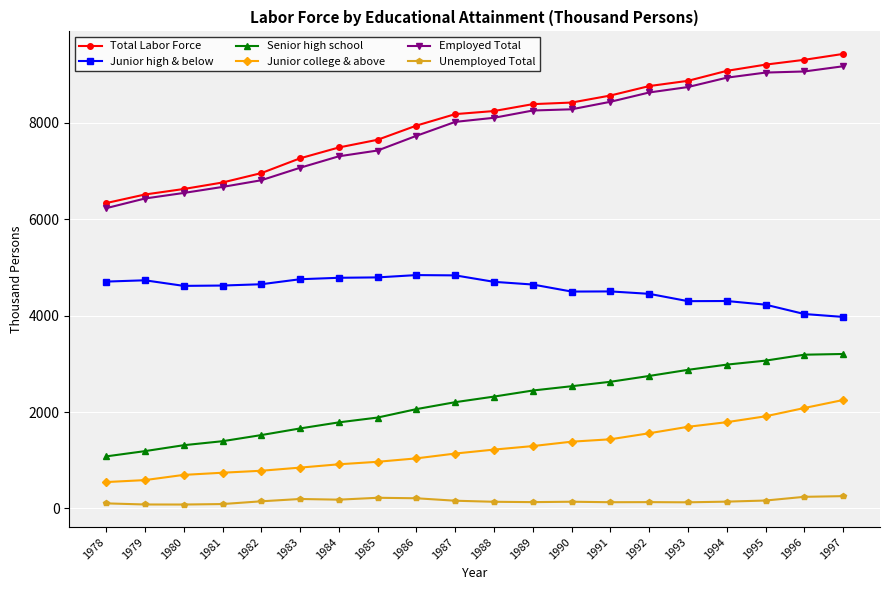

What is the sum of all Total Labor Force values?

160041